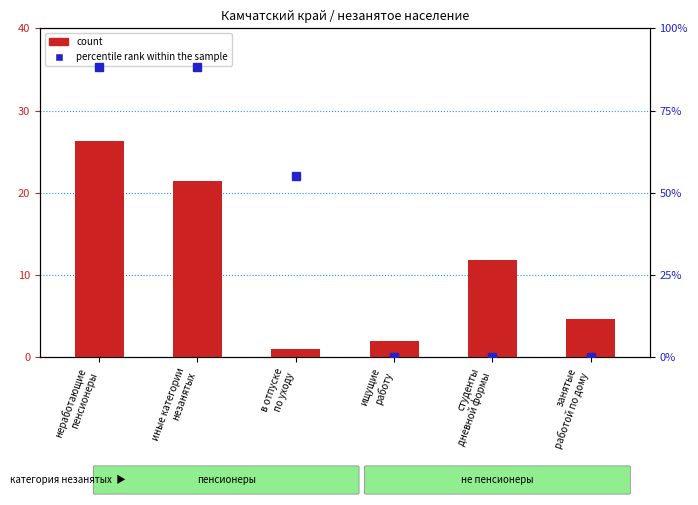

What is the difference between the count values at в отпуске
по уходу and ищущие
работу?

1.0